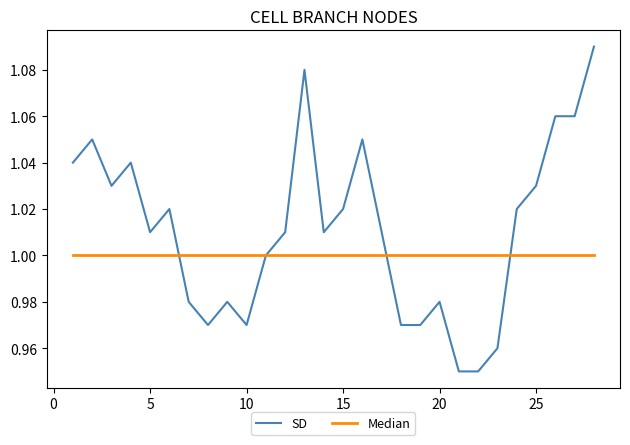

What is the difference between the second highest and minimum values in the SD series?

0.1